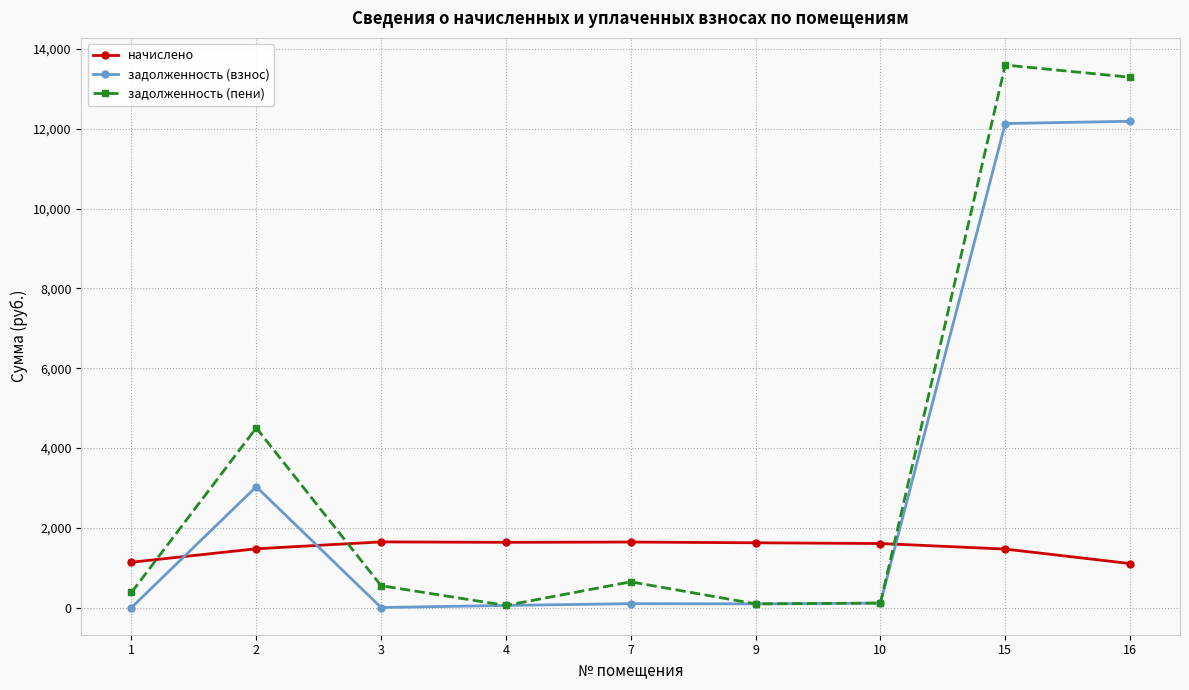

Rank the series by their average value, from highest to lowest.

задолженность (пени), задолженность (взнос), начислено